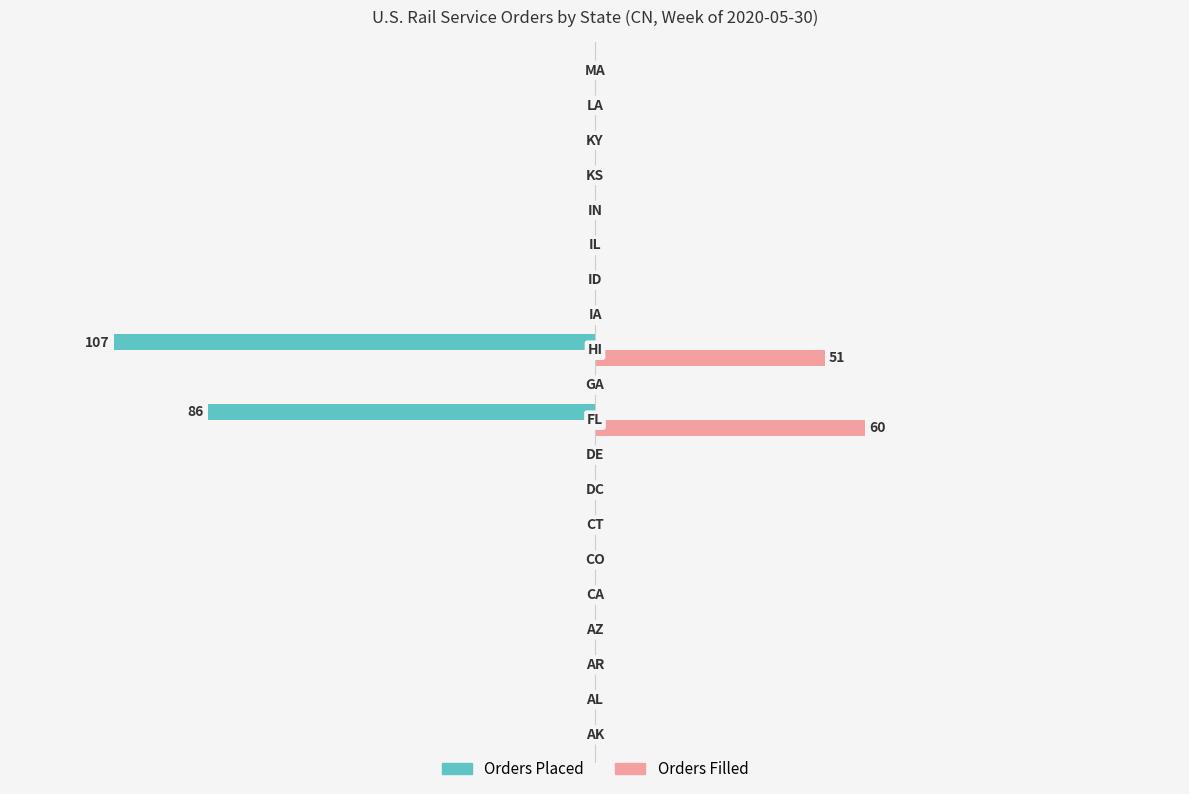

What are all the series names shown in the legend?

Orders Placed, Orders Filled